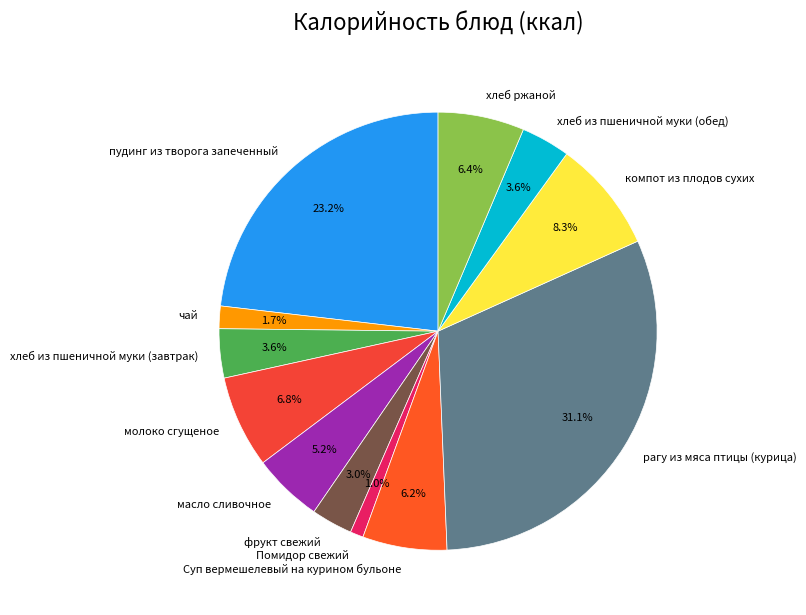

Does any single category account for the majority?

No